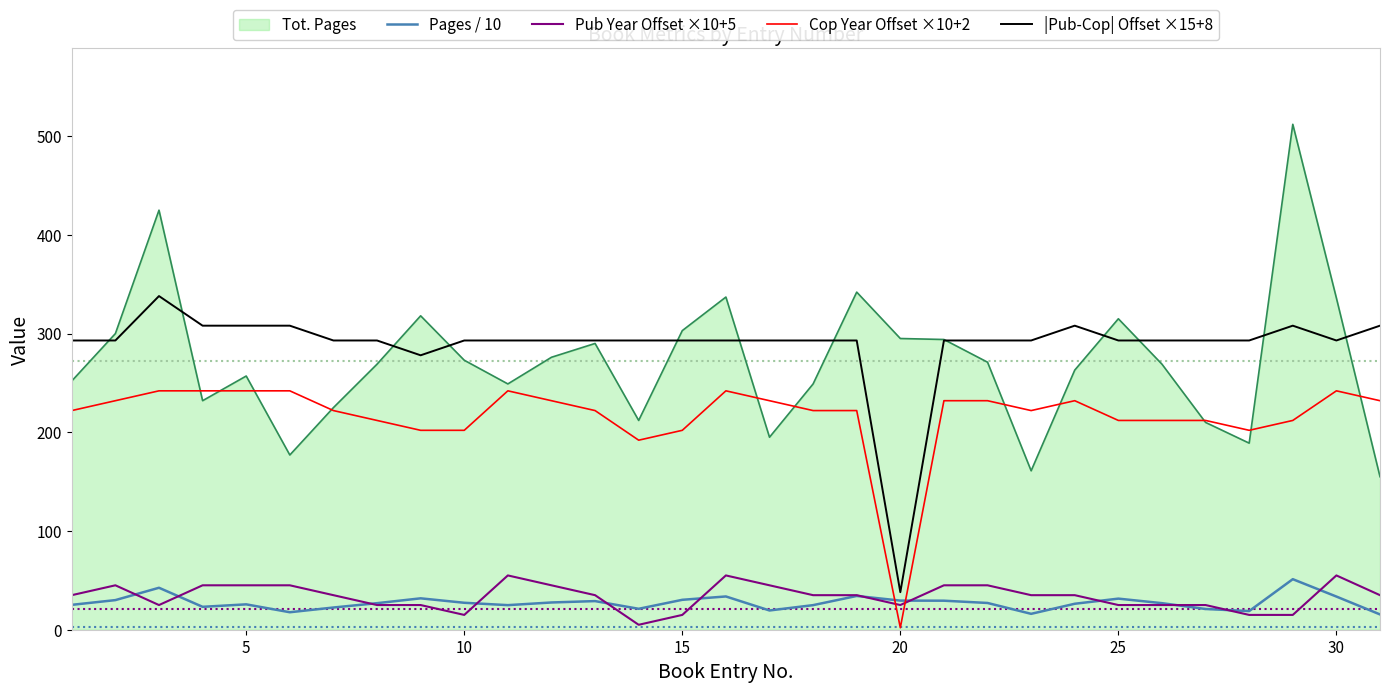

Which series has the largest range (max minus min)?

Tot. Pages